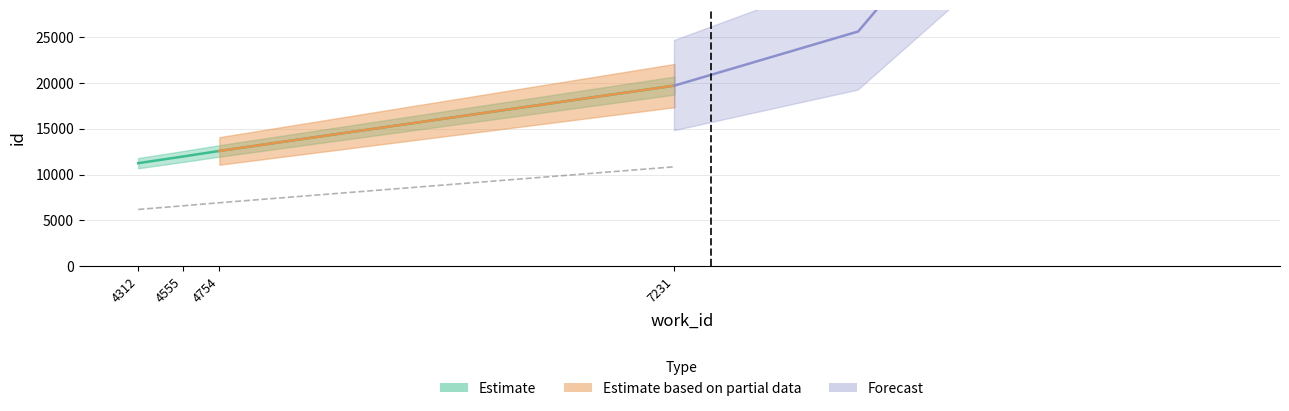

At which label does Estimate based on partial data reach its minimum?

4312